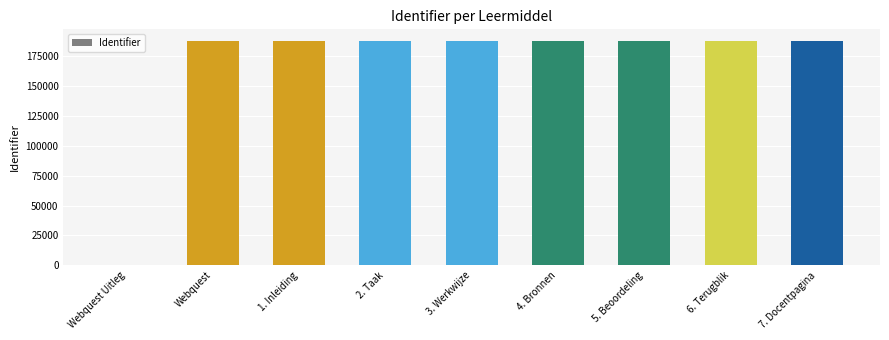

What is the sum of all values?

1503811